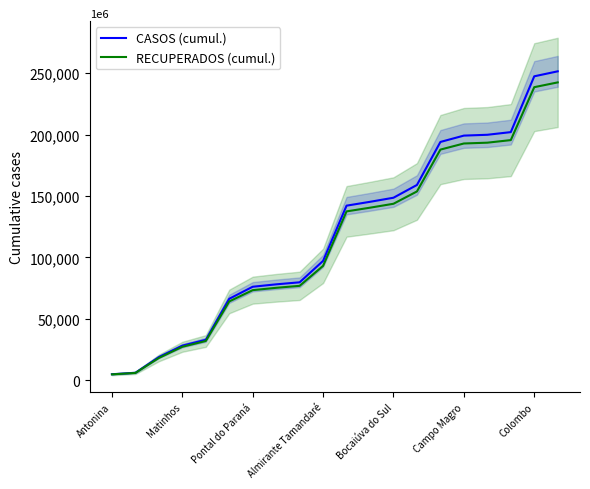

The value of RECUPERADOS (cumul.) at Pontal do Paraná is 73367. True or false?

True